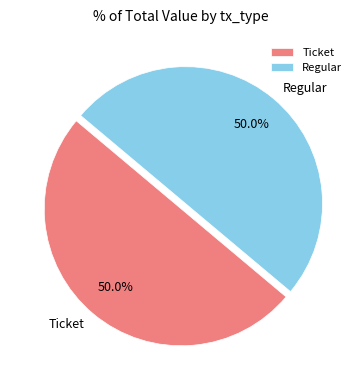

What portion of the pie excludes Regular?

50.0%